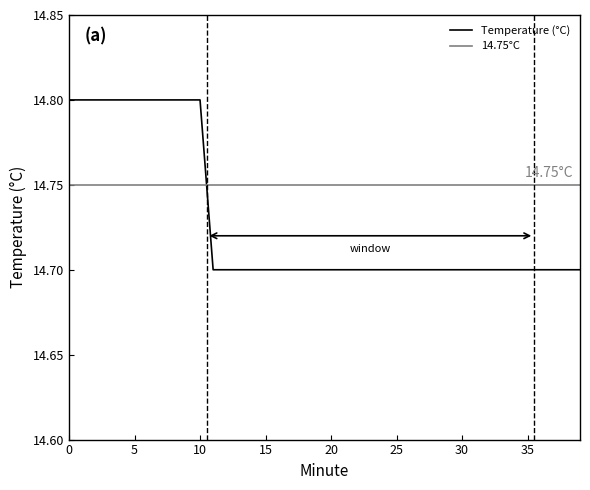

True or false: the data shows 14.8 at 6.

True